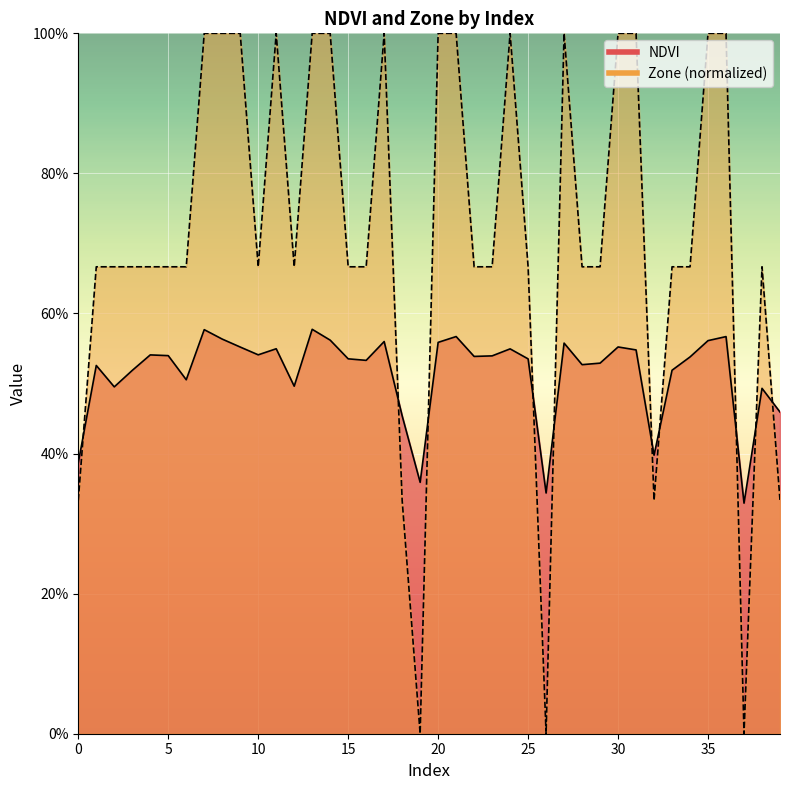

Between which two adjacent categories do Zone and NDVI first intersect?

0 and 1